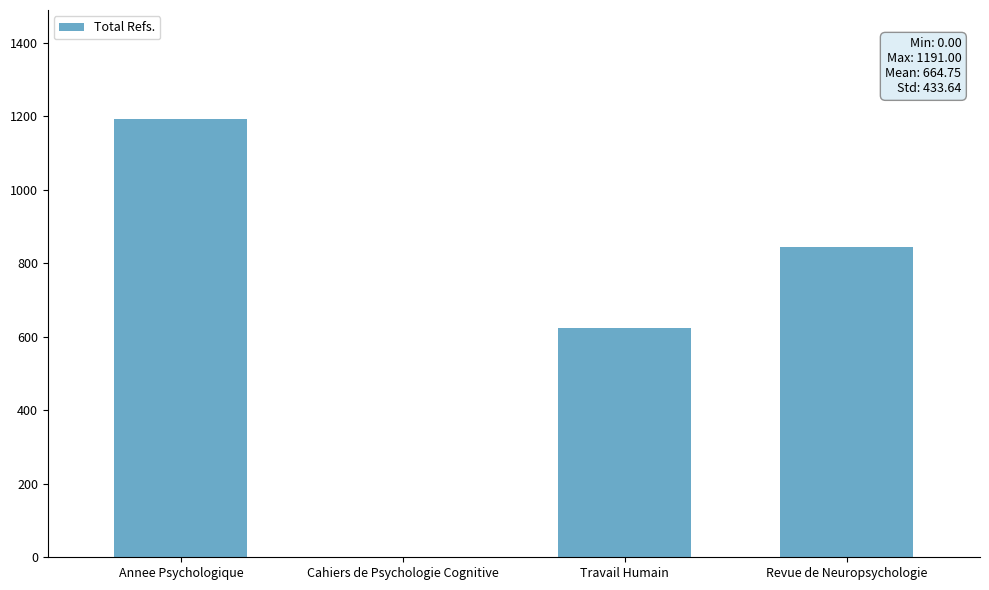

What is the change in value from Cahiers de Psychologie Cognitive to Revue de Neuropsychologie?

+843